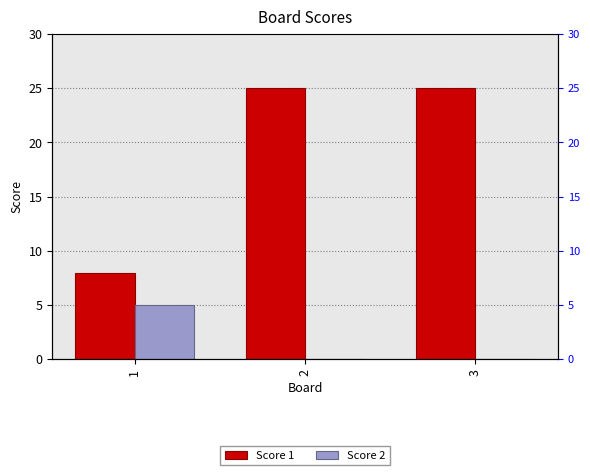

True or false: Score 2 has a value of 0 at 2.

True